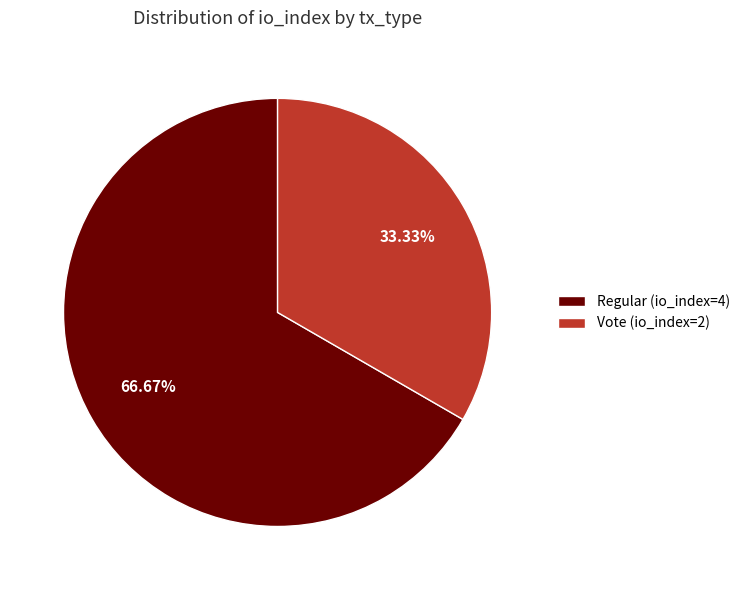

The Vote (io_index=2) slice represents 33% of the pie. True or false?

True